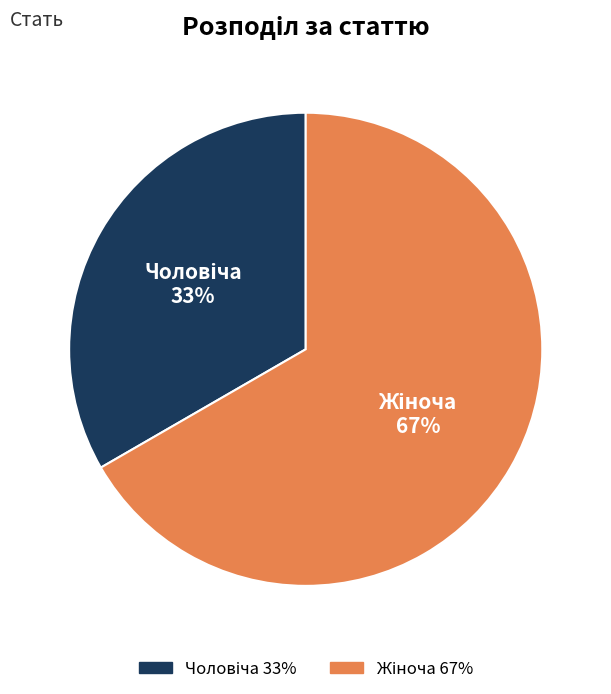

To the nearest percent, what is the average slice percentage?

50%